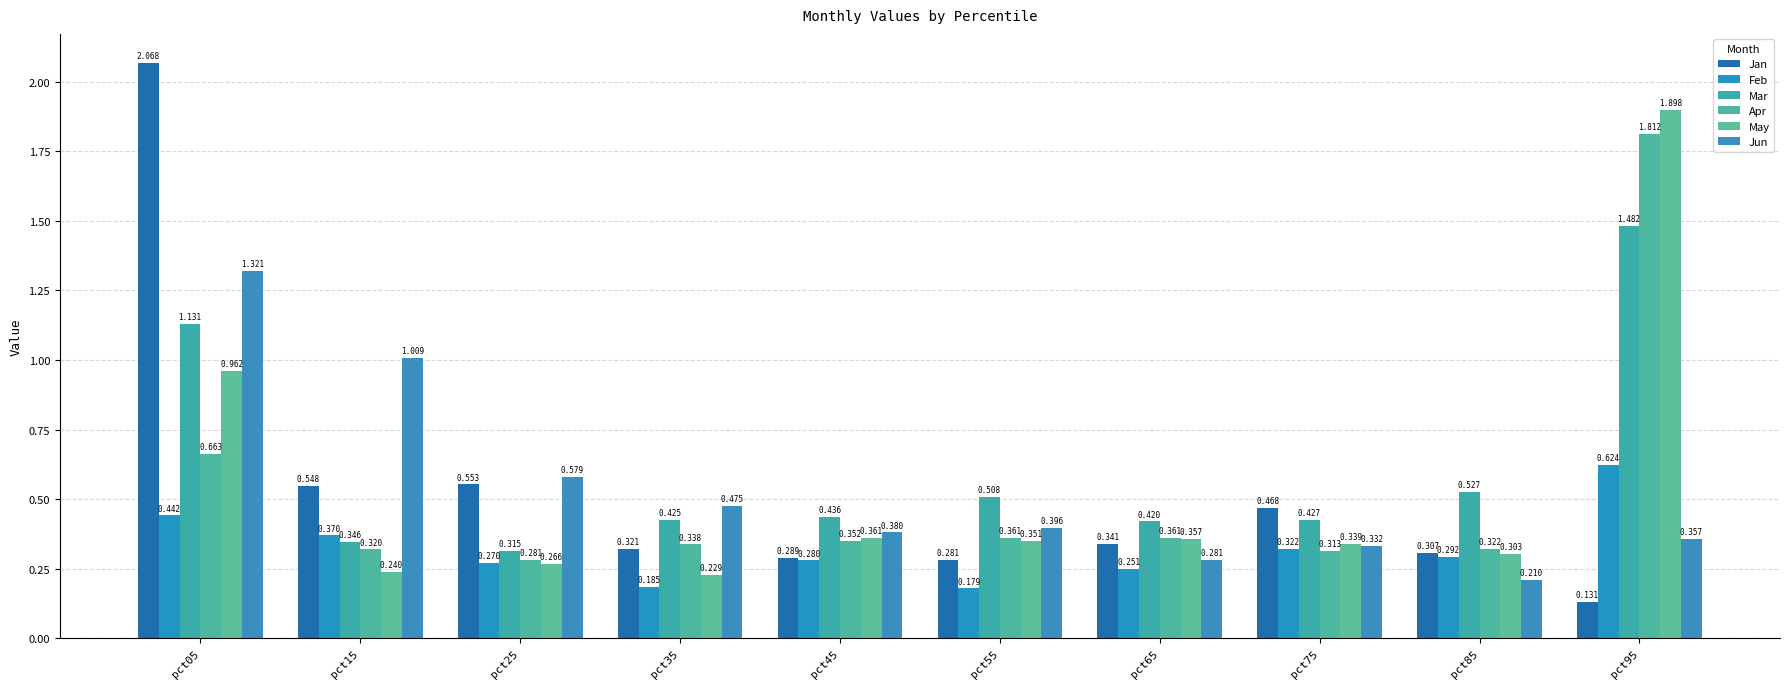

At how many categories does at least one series exceed 1?

3